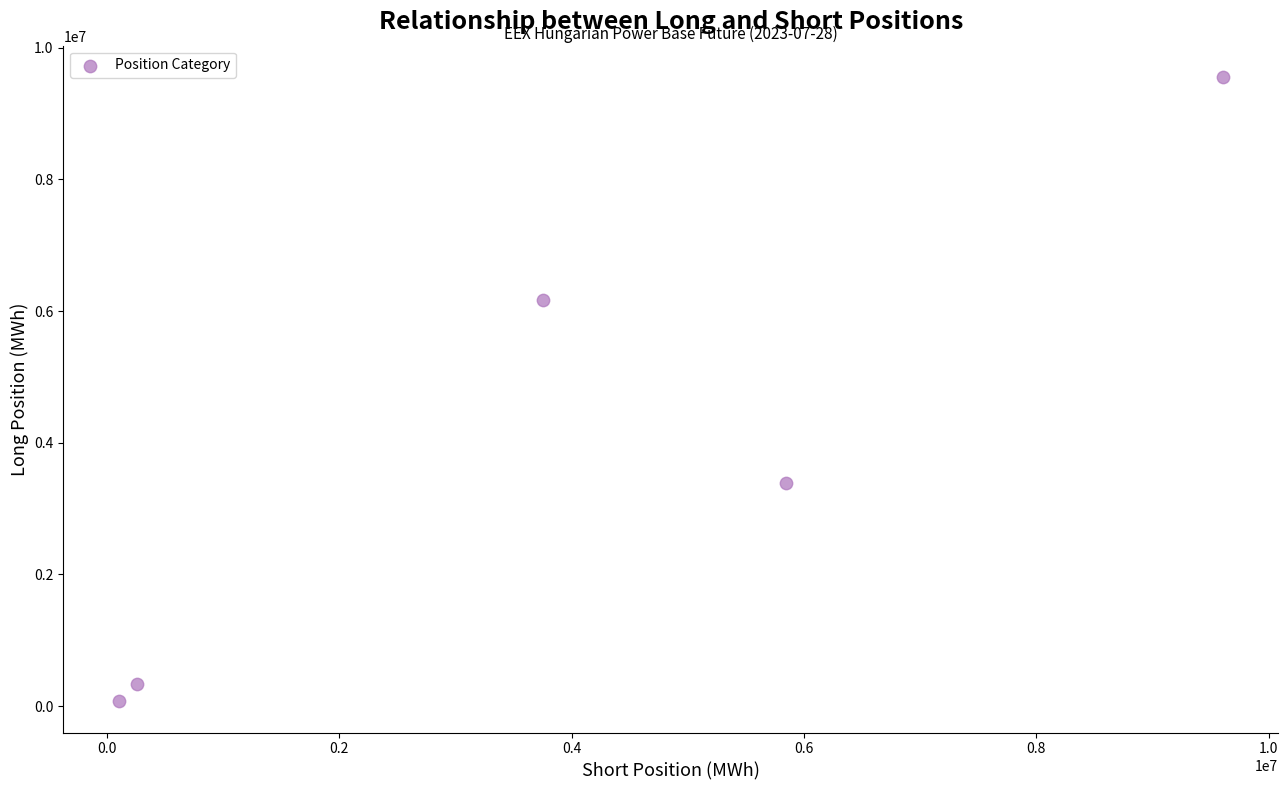

What is the average X value?

3914375